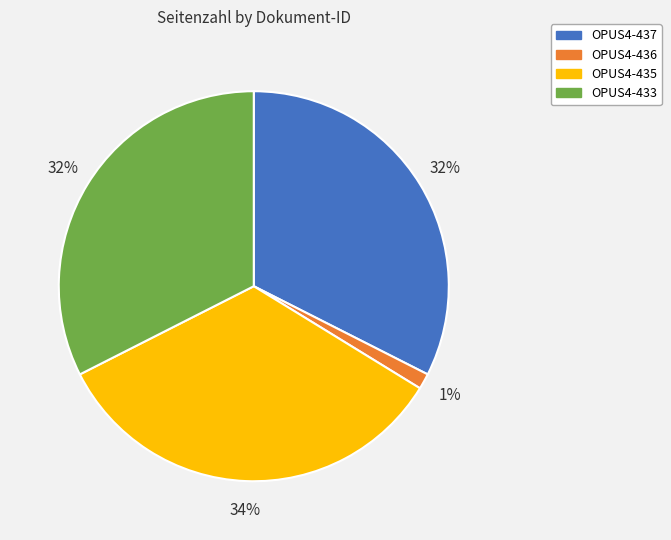

Which slice is the smallest?

OPUS4-436